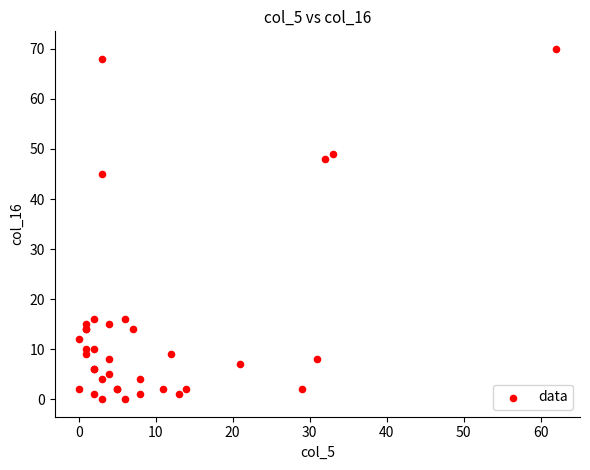

What Y value in the scatter plot is closest to 35?

45